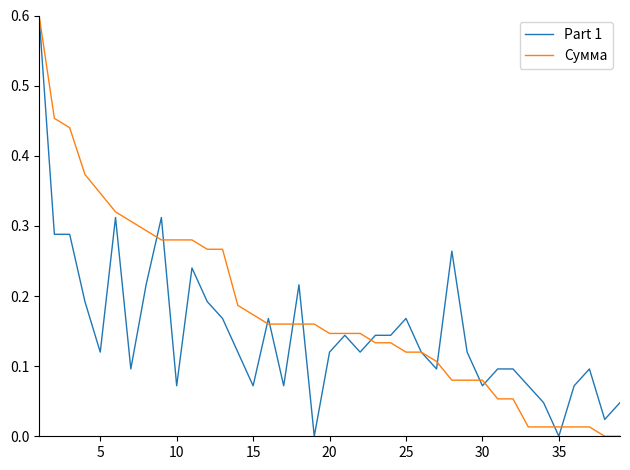

Which series has the largest total across all categories?

Сумма